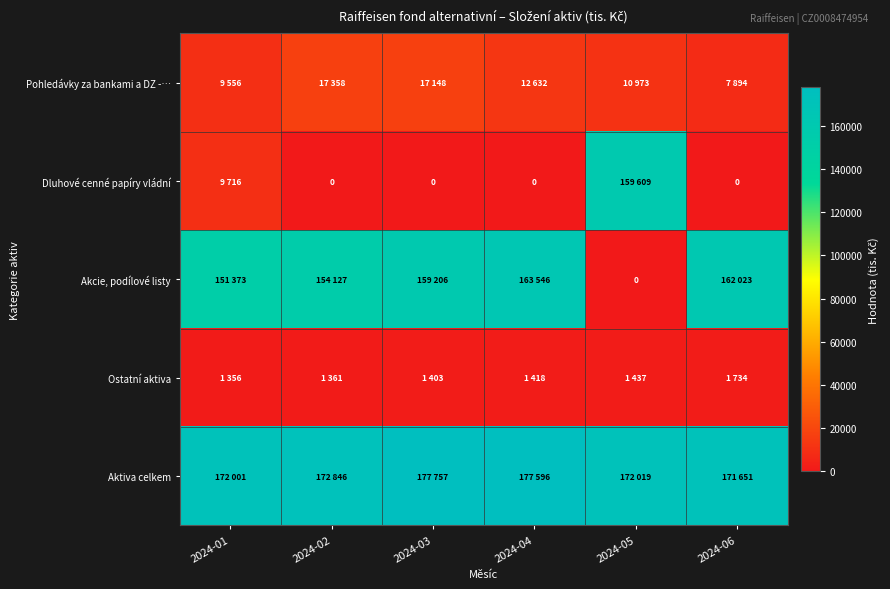

Is the value of Dluhové cenné papíry vládní at 2024-04 greater than the value of Ostatní aktiva at 2024-01?

No